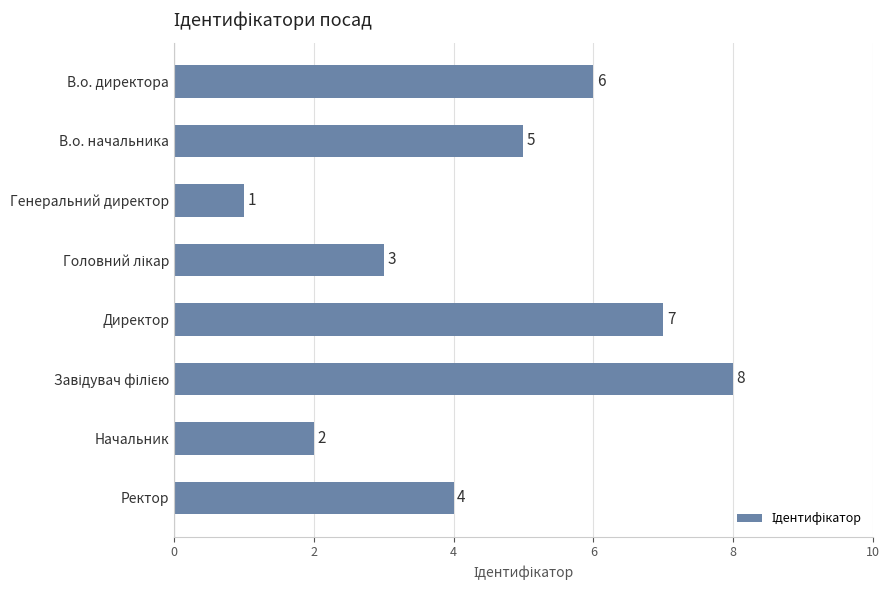

What is the change in value from В.о. директора to Генеральний директор?

-5